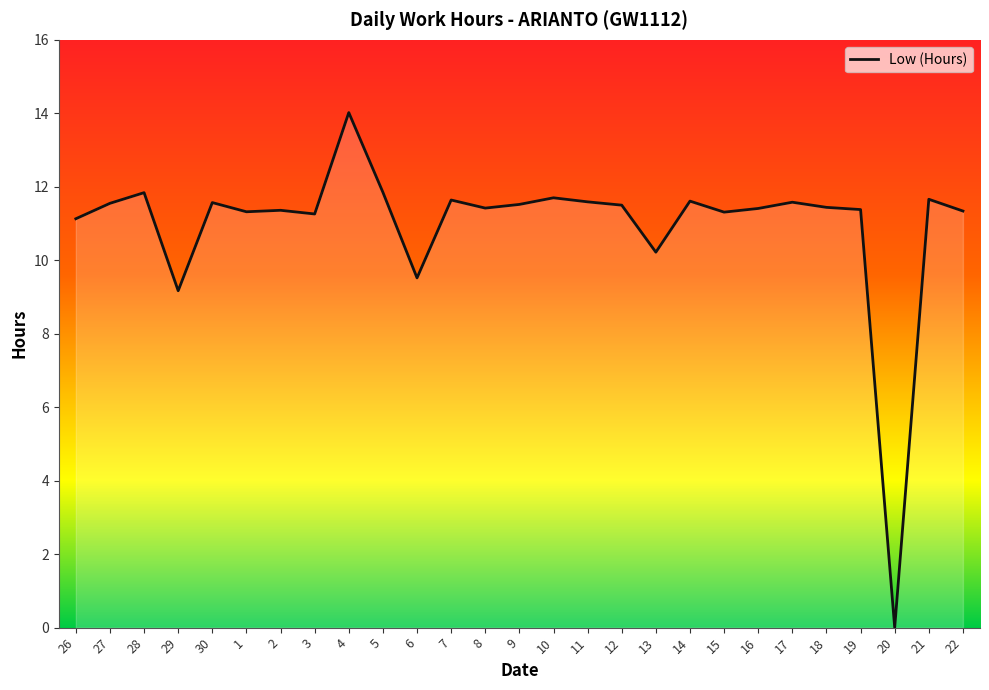

Is it true that the value at 3 is 18.3?

False